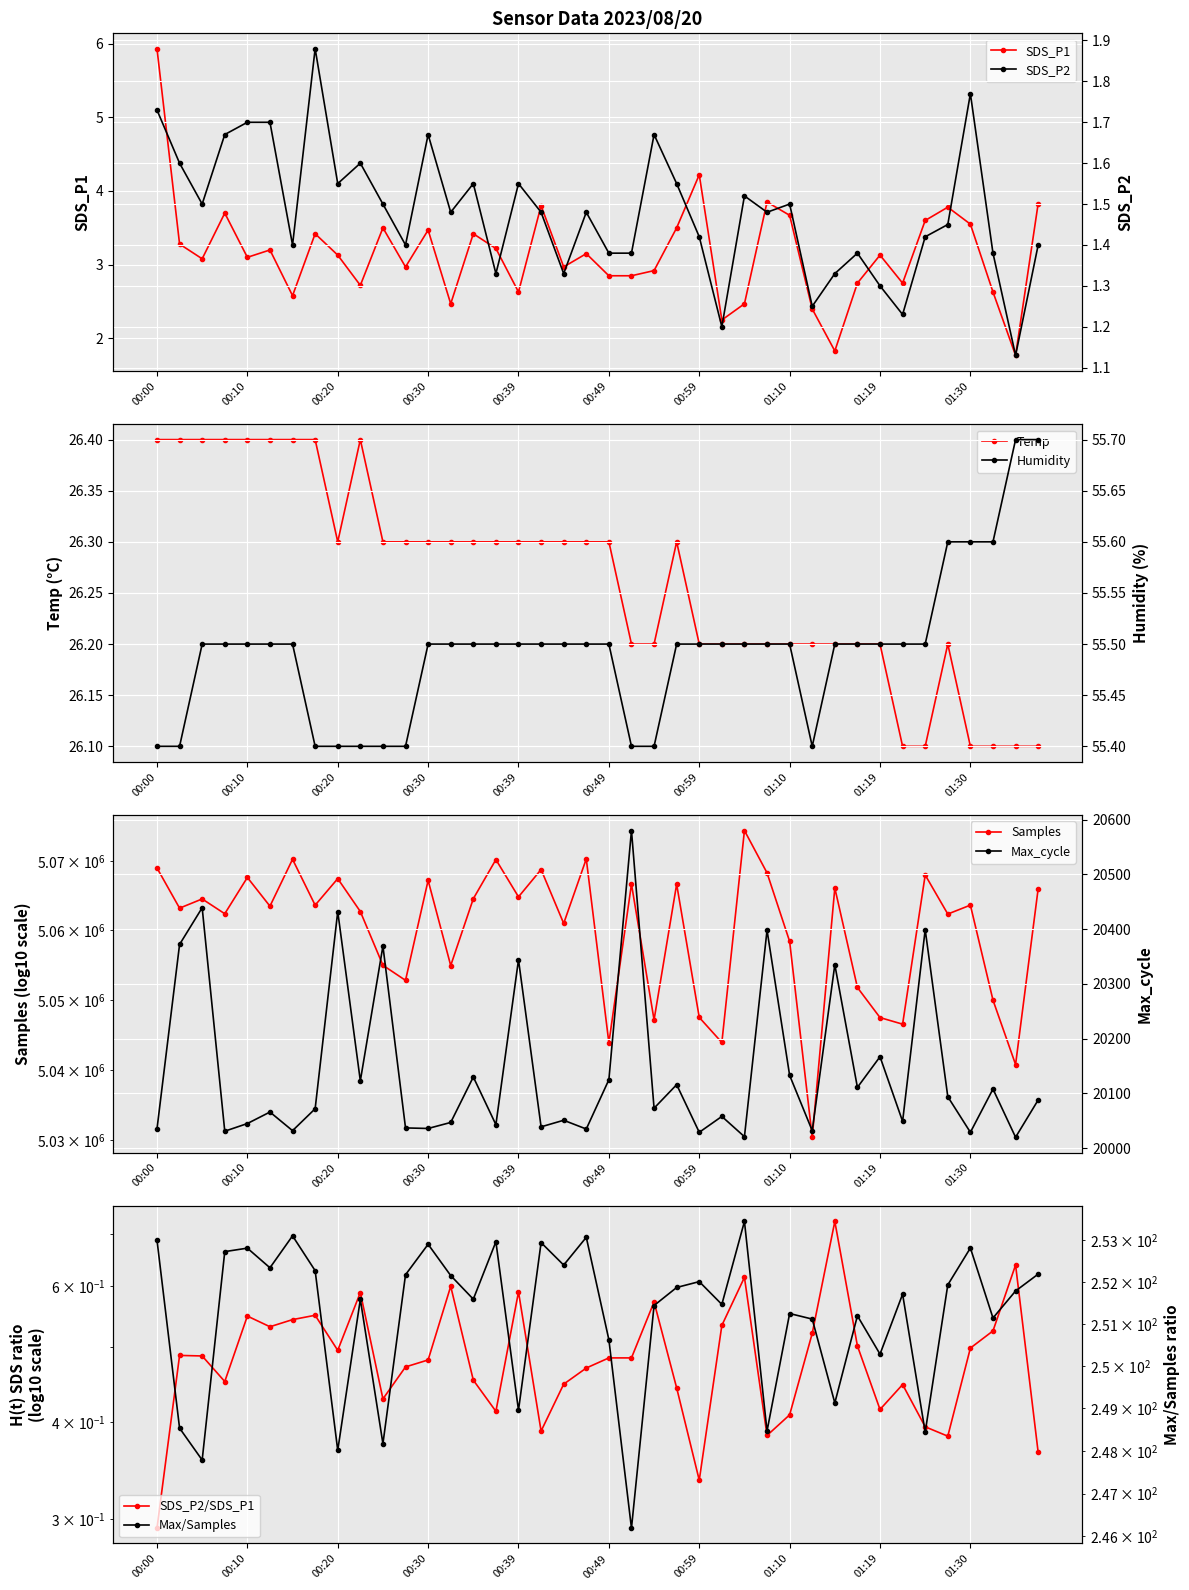

What is the difference between the maximum and minimum values in the Temp series?

0.3